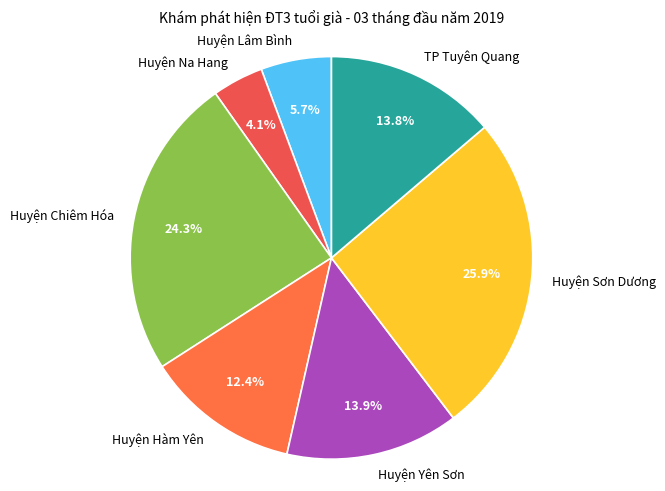

Which category has the smallest portion of the pie?

Huyện Na Hang